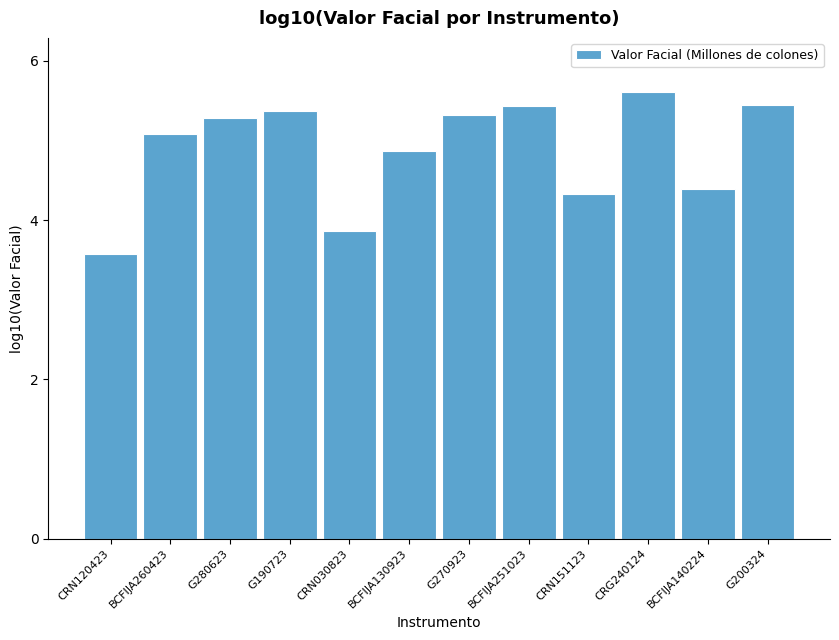

What is the sum of all values?

58.6